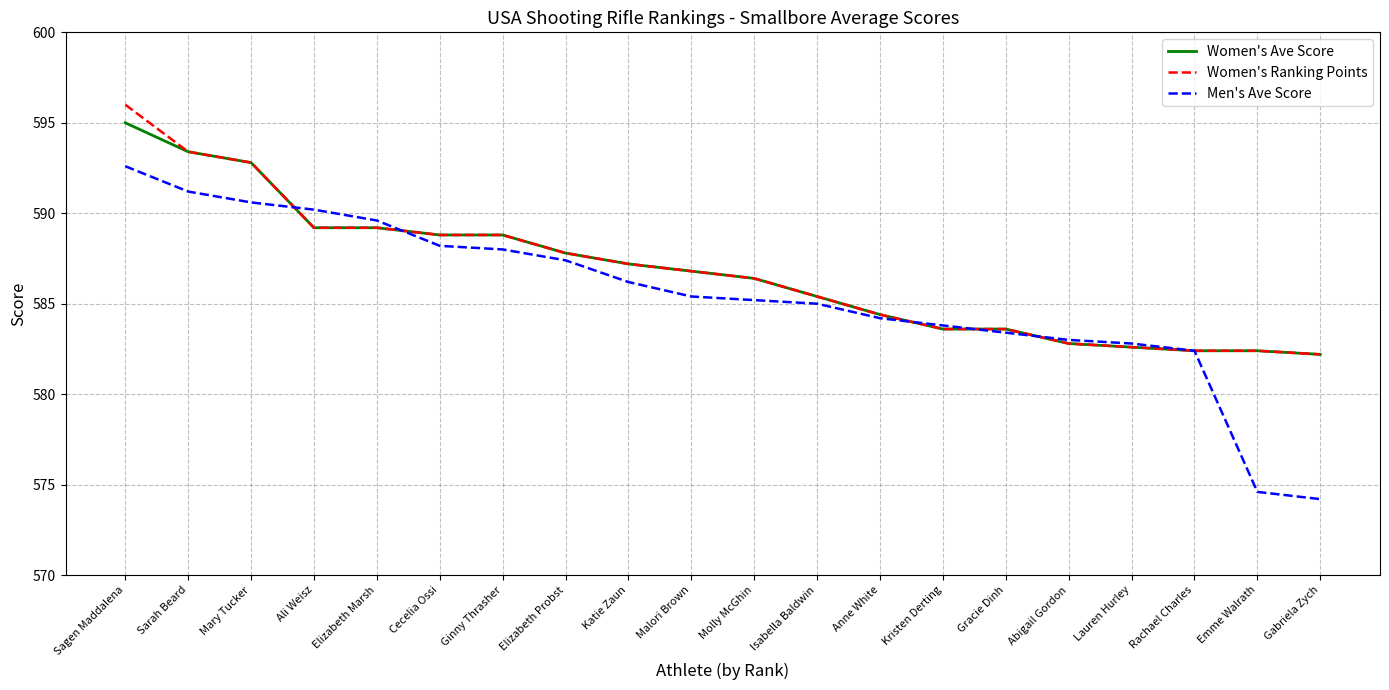

What position from the left is Isabella Baldwin?

12